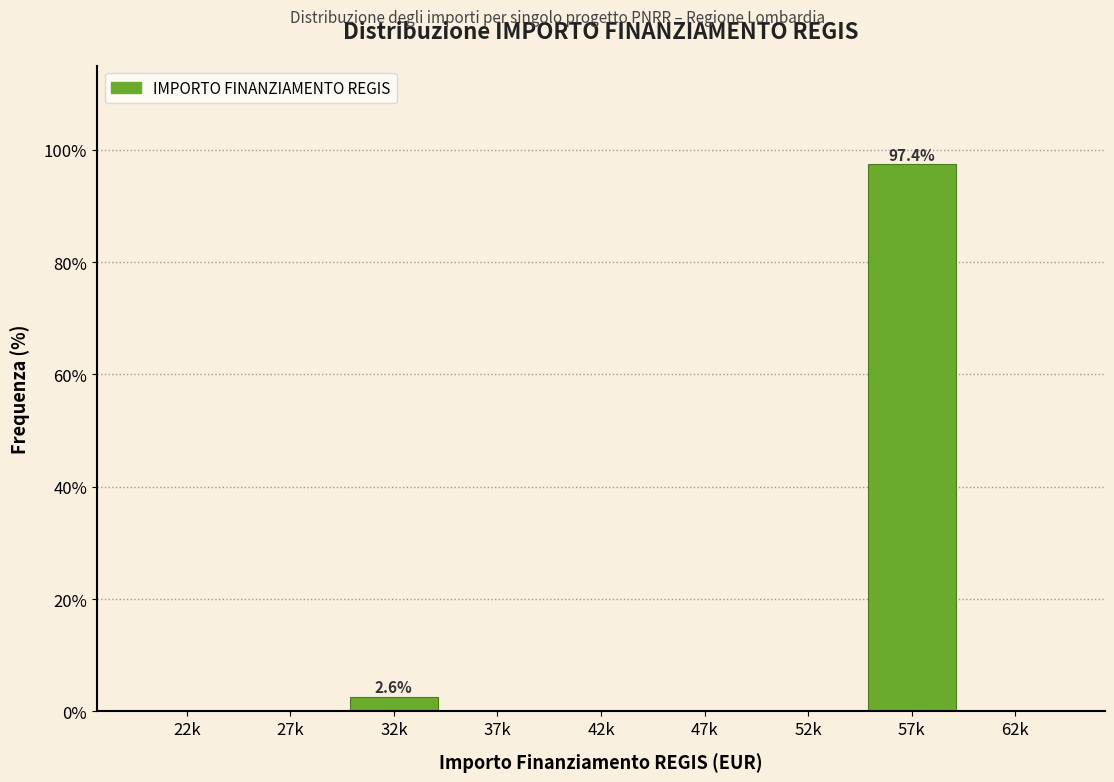

Reading right to left, what are all the values shown in this chart?

62k=0.0	57k=97.4	52k=0.0	47k=0.0	42k=0.0	37k=0.0	32k=2.6	27k=0.0	22k=0.0